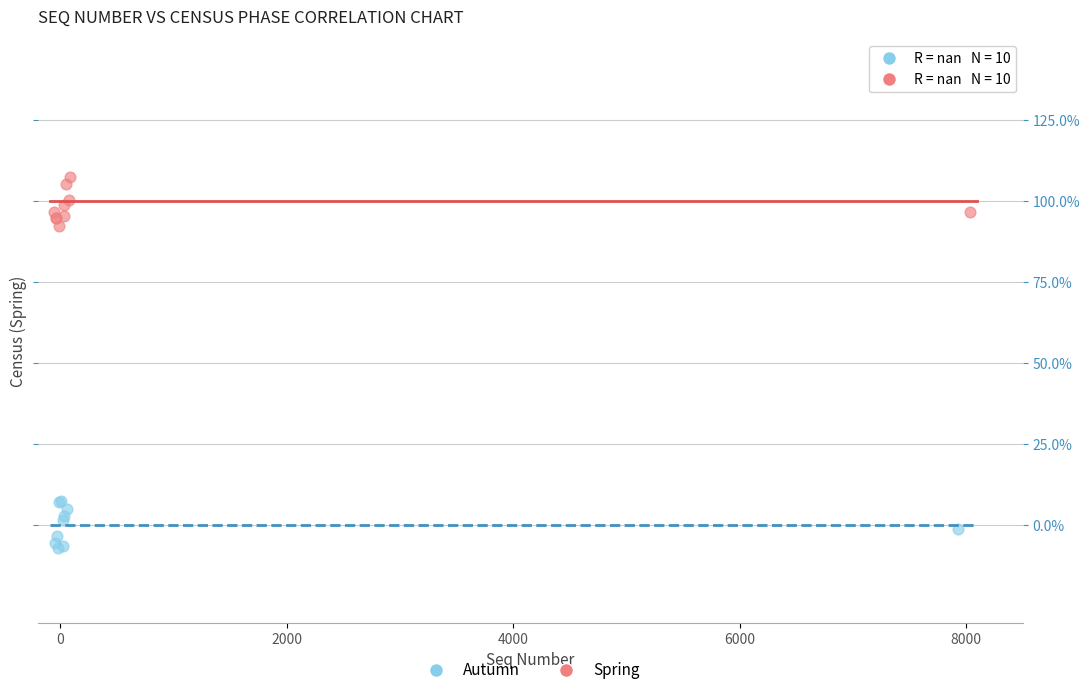

Which series reaches the maximum Y coordinate?

Spring